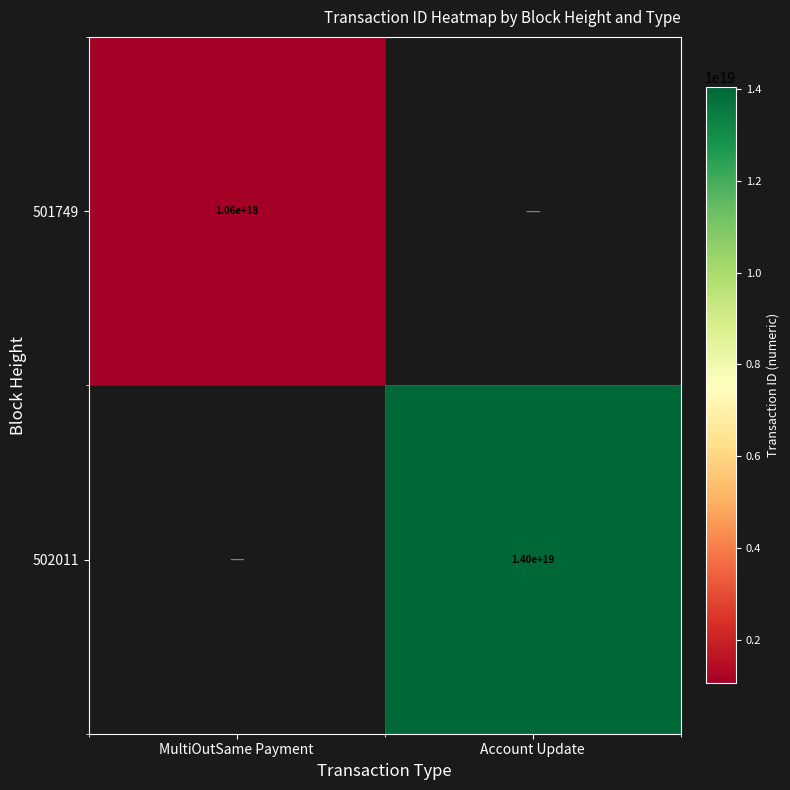

Between MultiOutSame Payment and Account Update, which is larger?

Account Update